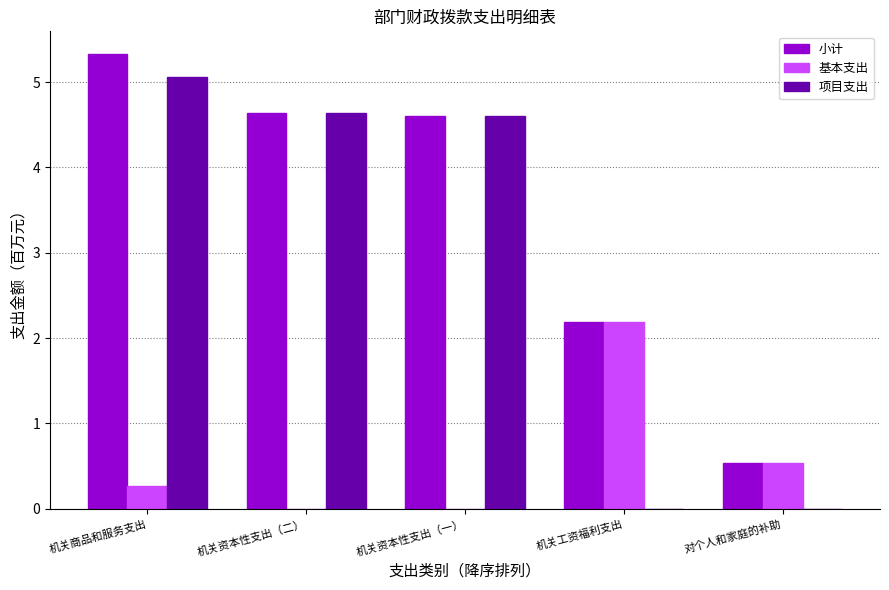

Where does the 小计 series first go above 4?

机关商品和服务支出